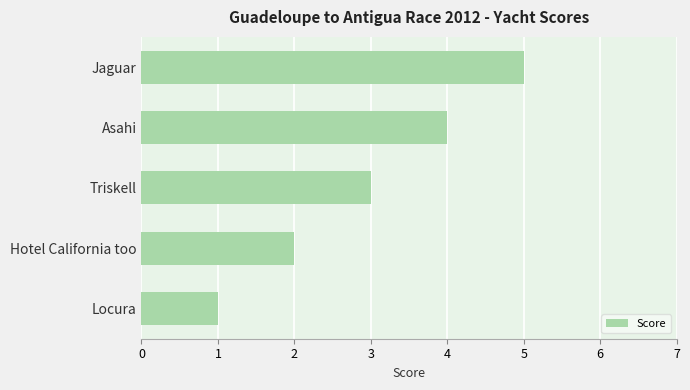

Which has a higher value, Jaguar or Hotel California too?

Jaguar